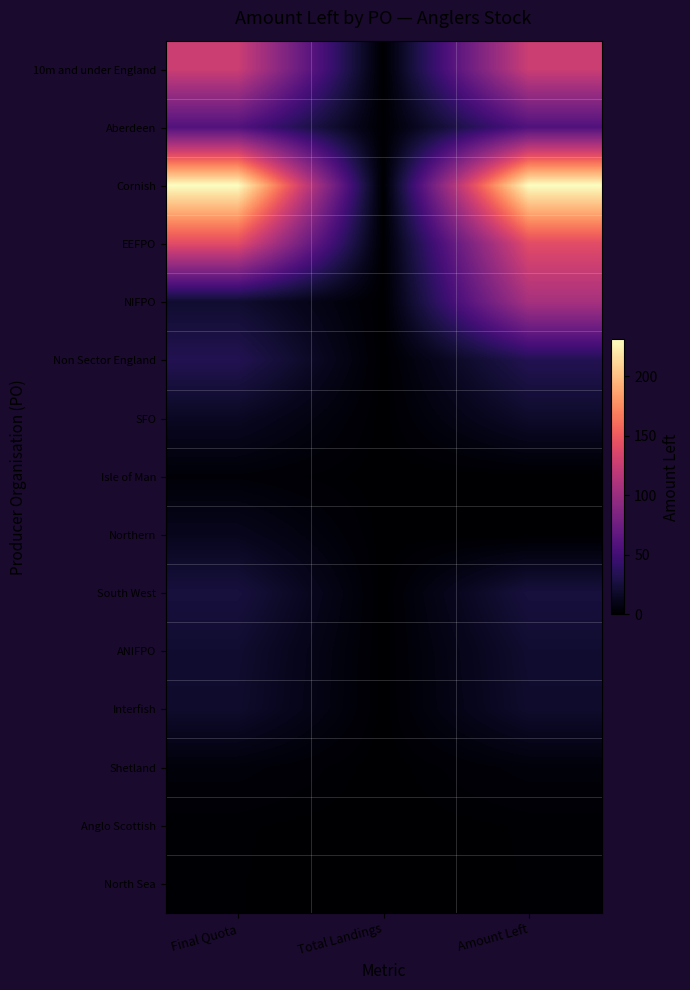

Between Amount Left and Total Landings, which is larger?

Amount Left